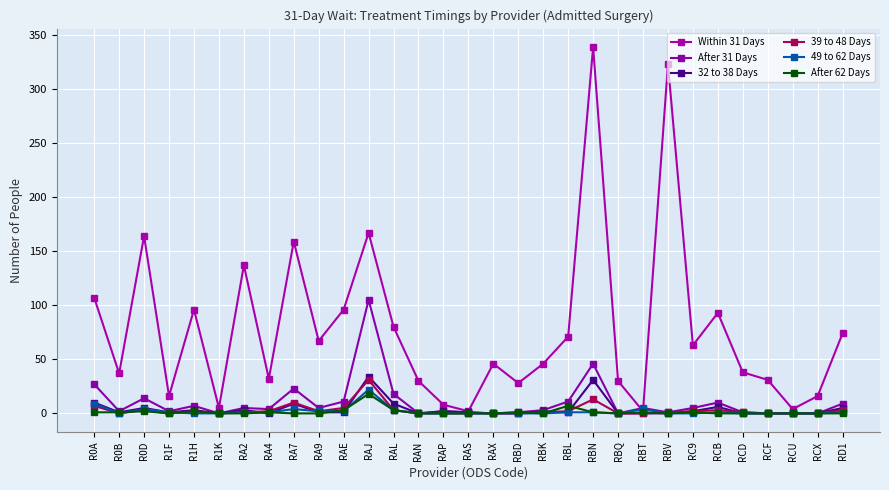

In After 31 Days, how many points are higher than both neighbors (excluding endpoints)?

9